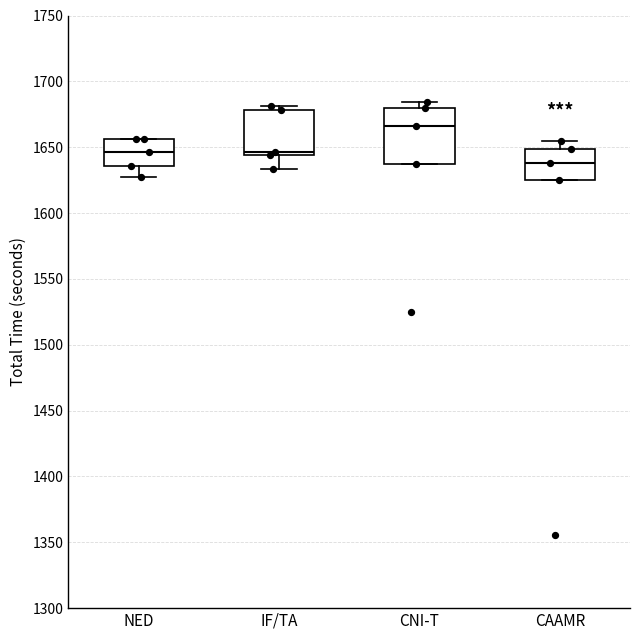

Reading left to right, read every box against the y-axis: the position of its median line, the range the box covers, and the ends of its whiskers. The values are not printed on the chart, so give them approximately, as read against the axis.

NED: median 1645, box 1635 to 1655, whiskers 1630 to 1655
IF/TA: median 1645 (just above the box's lower edge), box 1645 to 1680, whiskers 1635 to 1680 (just above the box's upper edge)
CNI-T: median 1665, box 1635 to 1680, whiskers 1635 to 1685
CAAMR: median 1640, box 1625 to 1650, whiskers 1625 to 1655